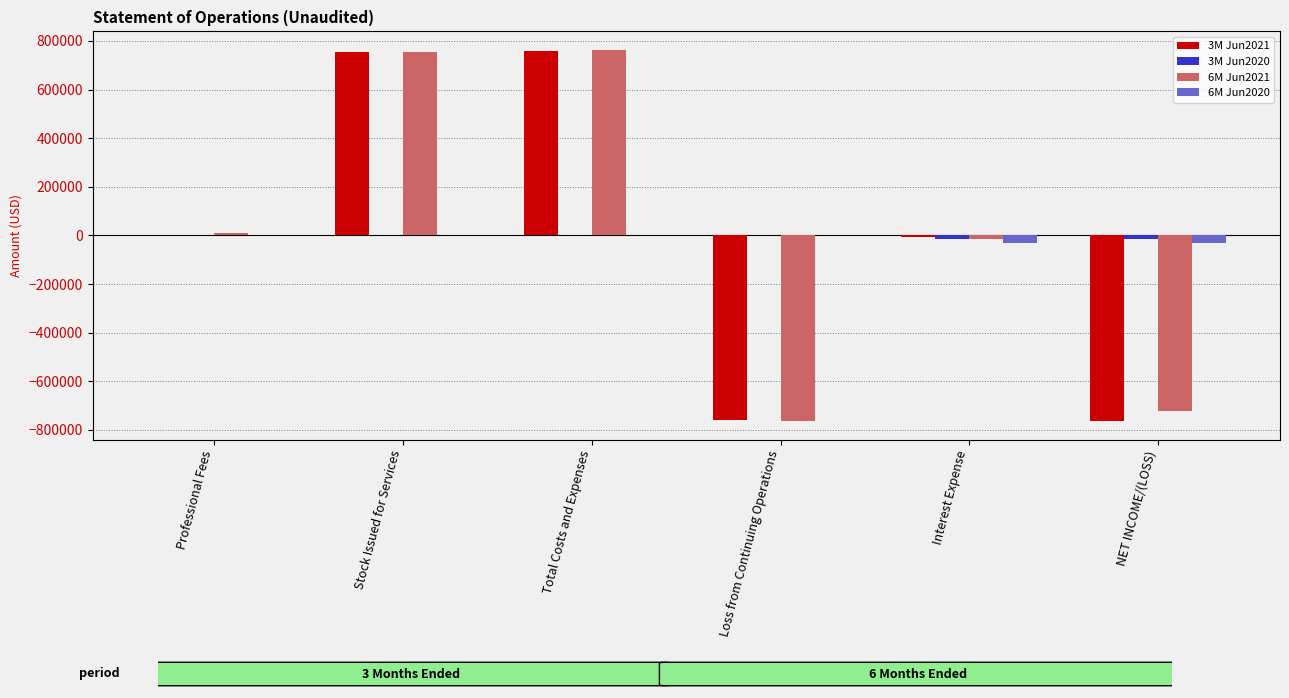

What is the maximum value for 6M Jun2021?

762850